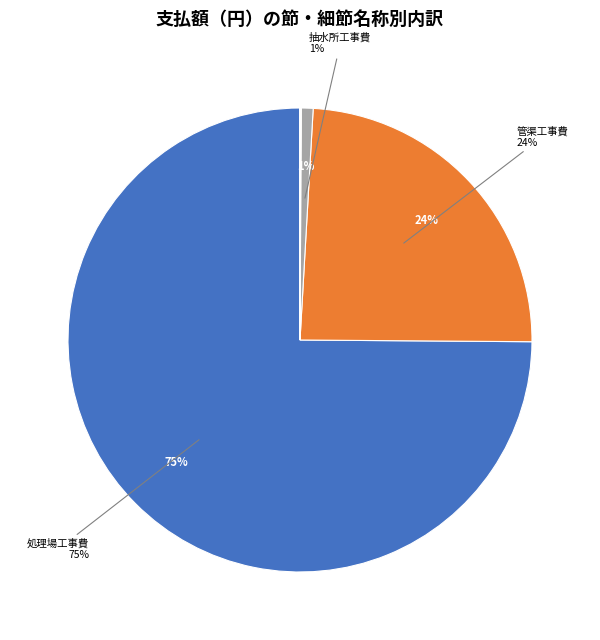

Does any single category account for the majority?

Yes